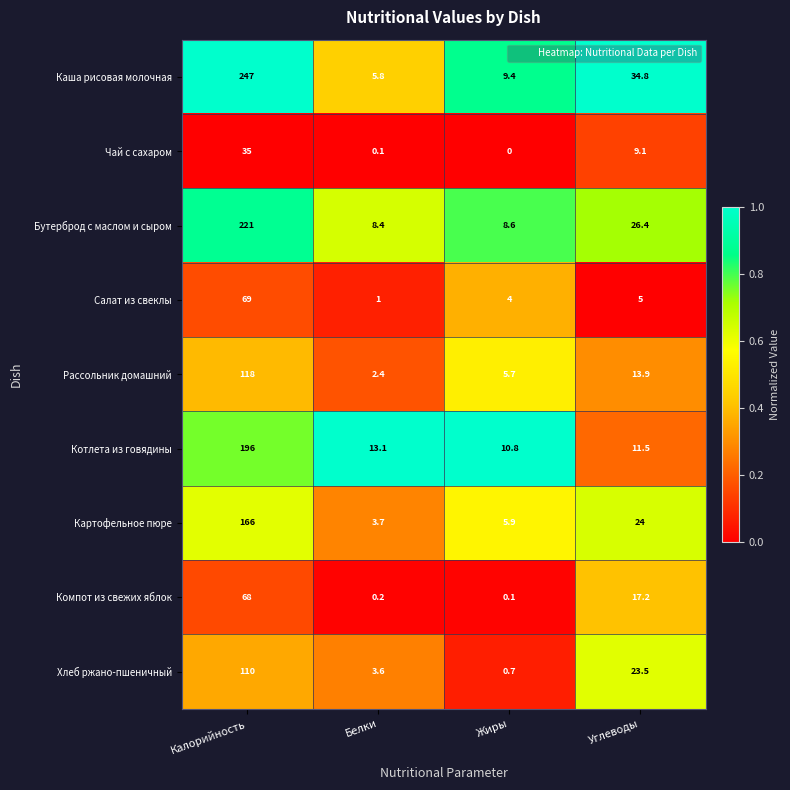

At which category is the sum across all series the highest?

Калорийность